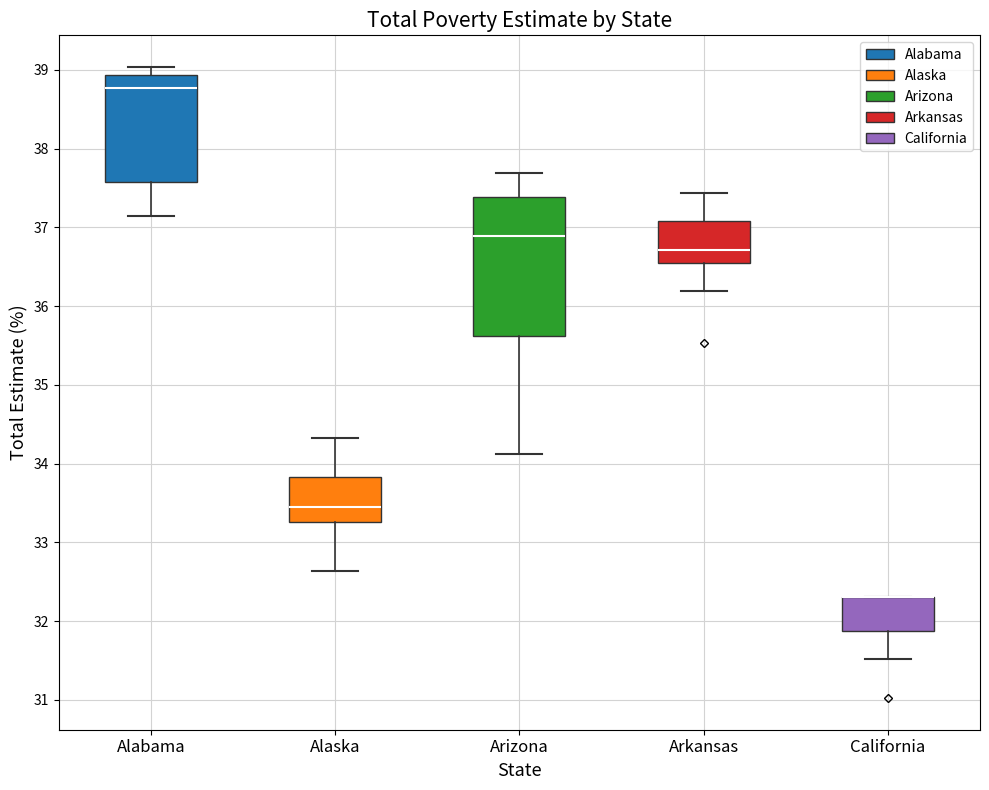

Reading left to right, transcribe this box plot: for each box, give where its median line is, the range the box spans, and where its two whiskers end, as read against the y-axis. The values are not printed on the chart, so give them approximately, as read against the axis.

Alabama: median 38.8, box 37.6 to 38.9, whiskers 37.1 to 39.0
Alaska: median 33.5, box 33.3 to 33.8, whiskers 32.6 to 34.3
Arizona: median 36.9, box 35.6 to 37.4, whiskers 34.1 to 37.7
Arkansas: median 36.7, box 36.5 to 37.1, whiskers 36.2 to 37.4
California: median 32.3 (drawn on the box's upper edge), box 31.9 to 32.3, whiskers 31.5 to 32.3